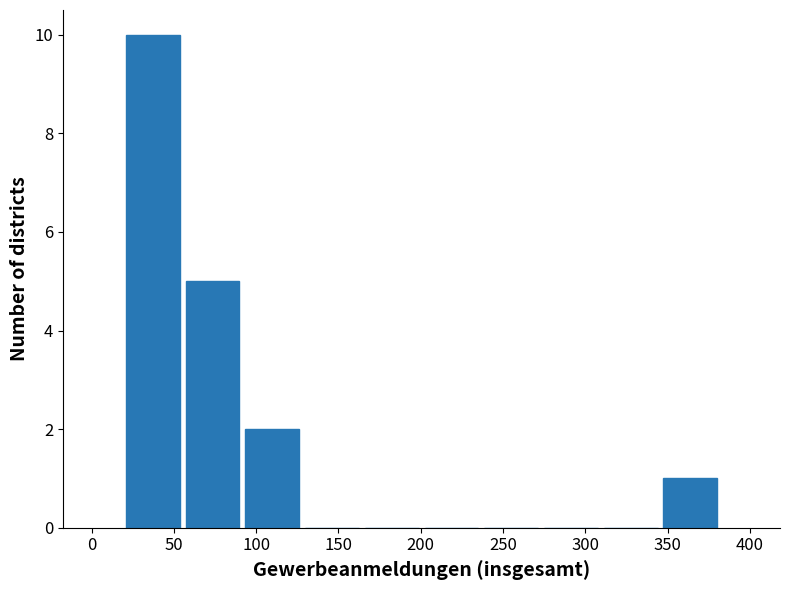

Over which range of the x-axis is the bar tallest?

20 to 55